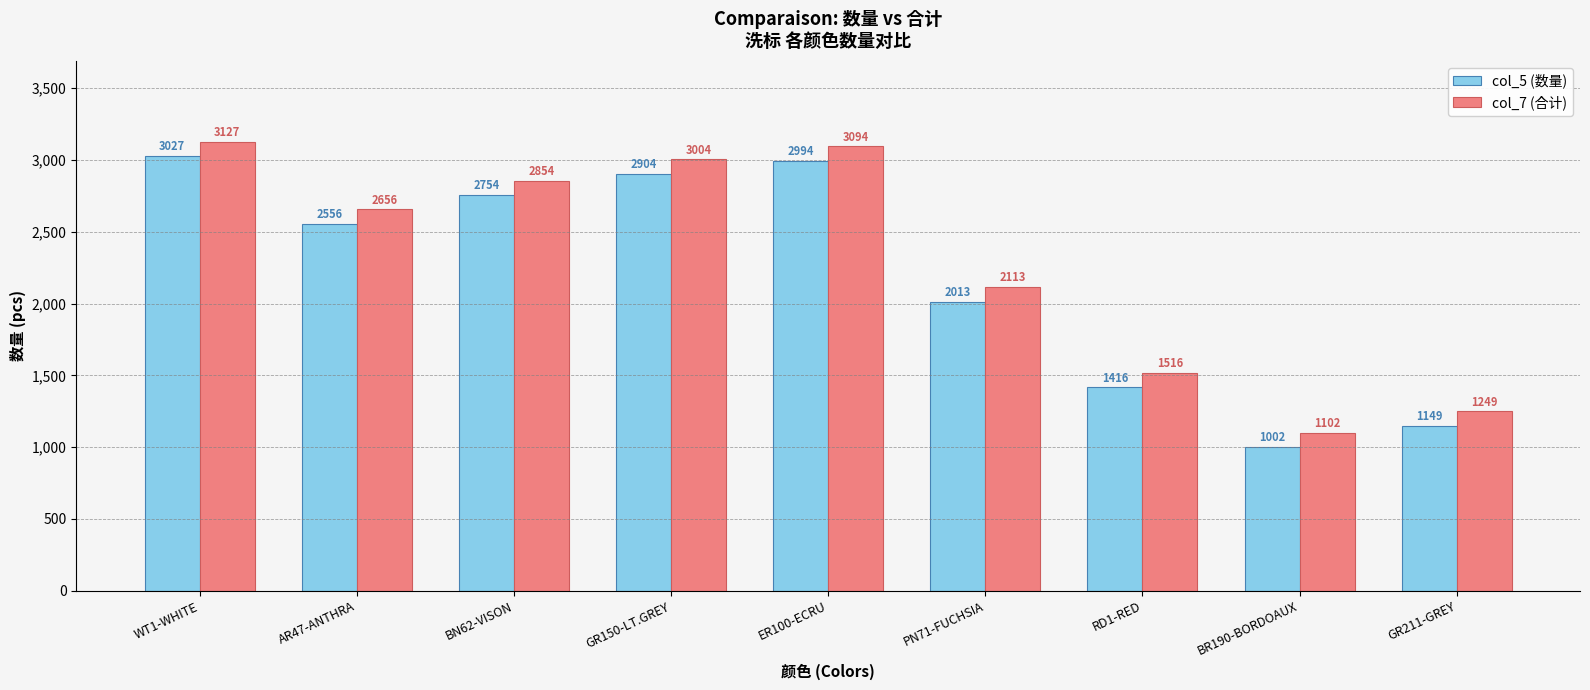

What is the label of the 2nd bar from the right?

BR190-BORDOAUX